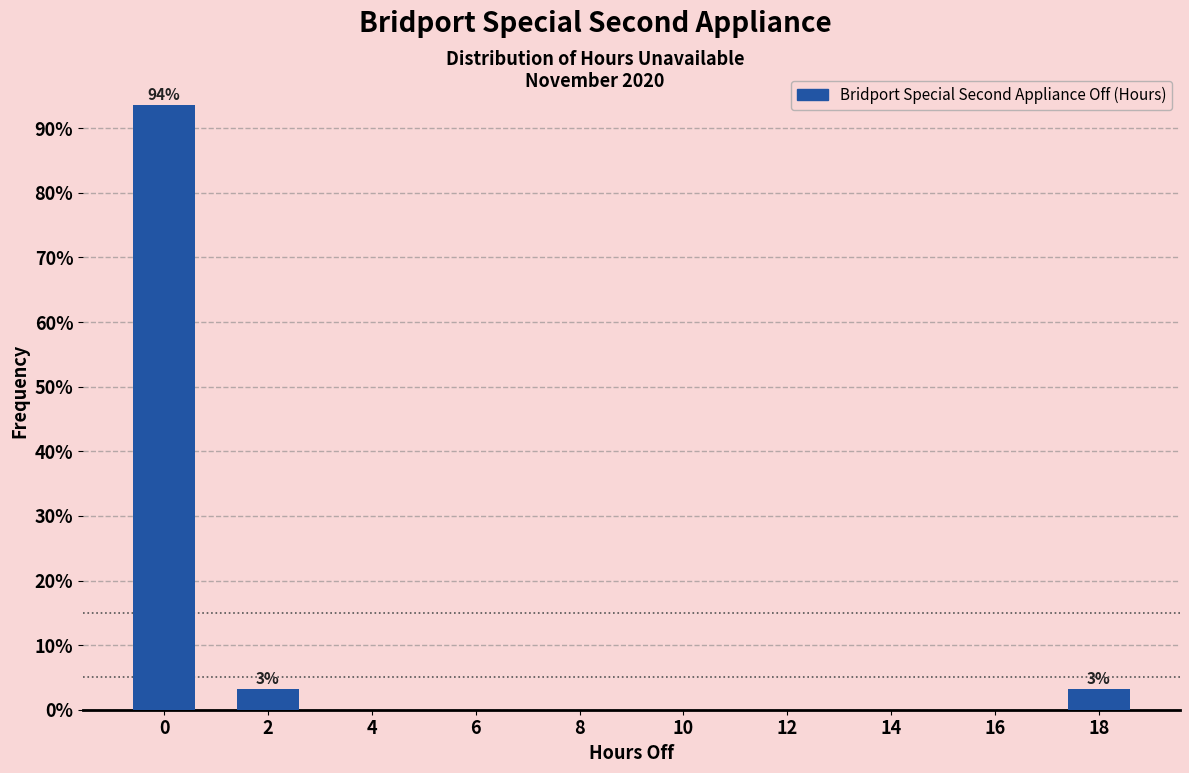

Reading right to left, list all the values displayed in this chart.

18=3.2	16=0.0	14=0.0	12=0.0	10=0.0	8=0.0	6=0.0	4=0.0	2=3.2	0=93.5